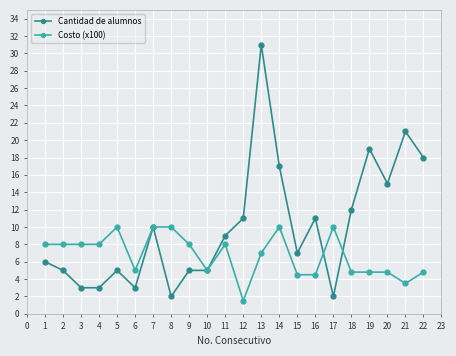

What value does the Cantidad de alumnos series have at 10?

5.0